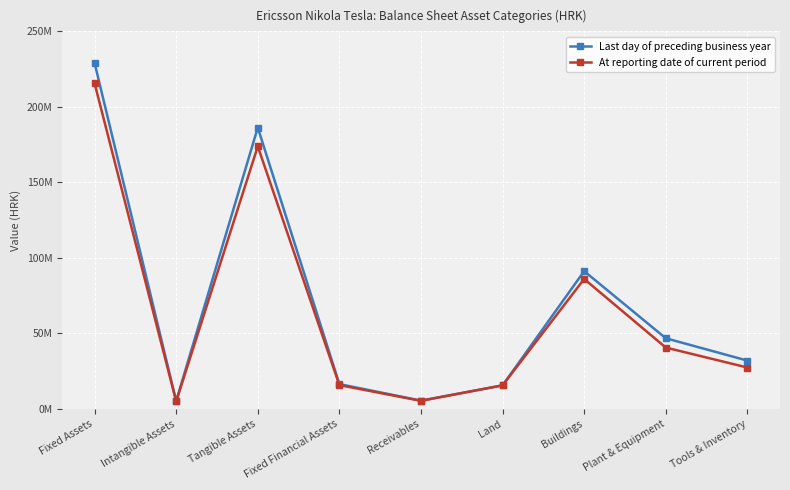

What is the highest value of the At reporting date of current period series?

215604429